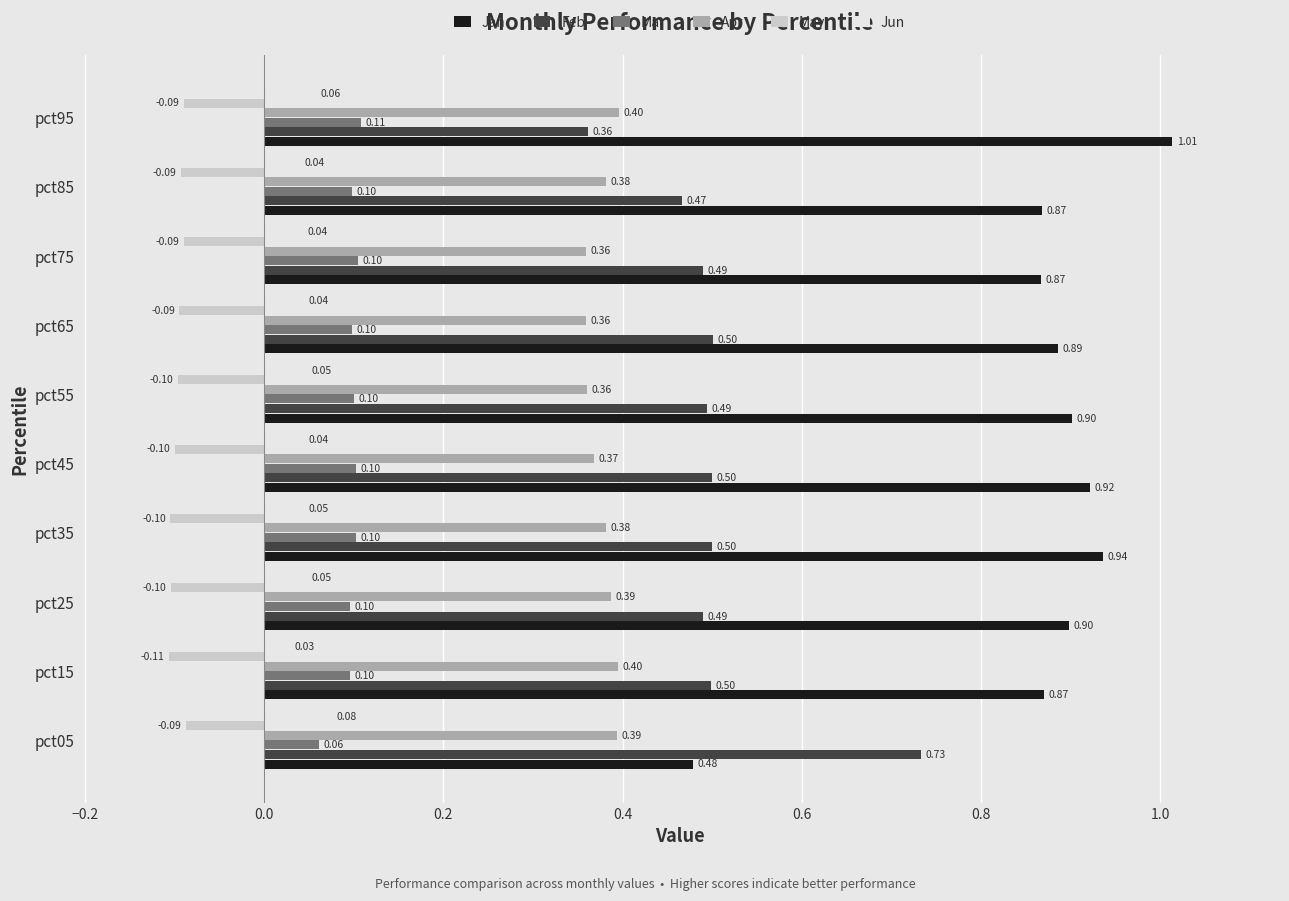

What is the sum of all Apr values?

3.8